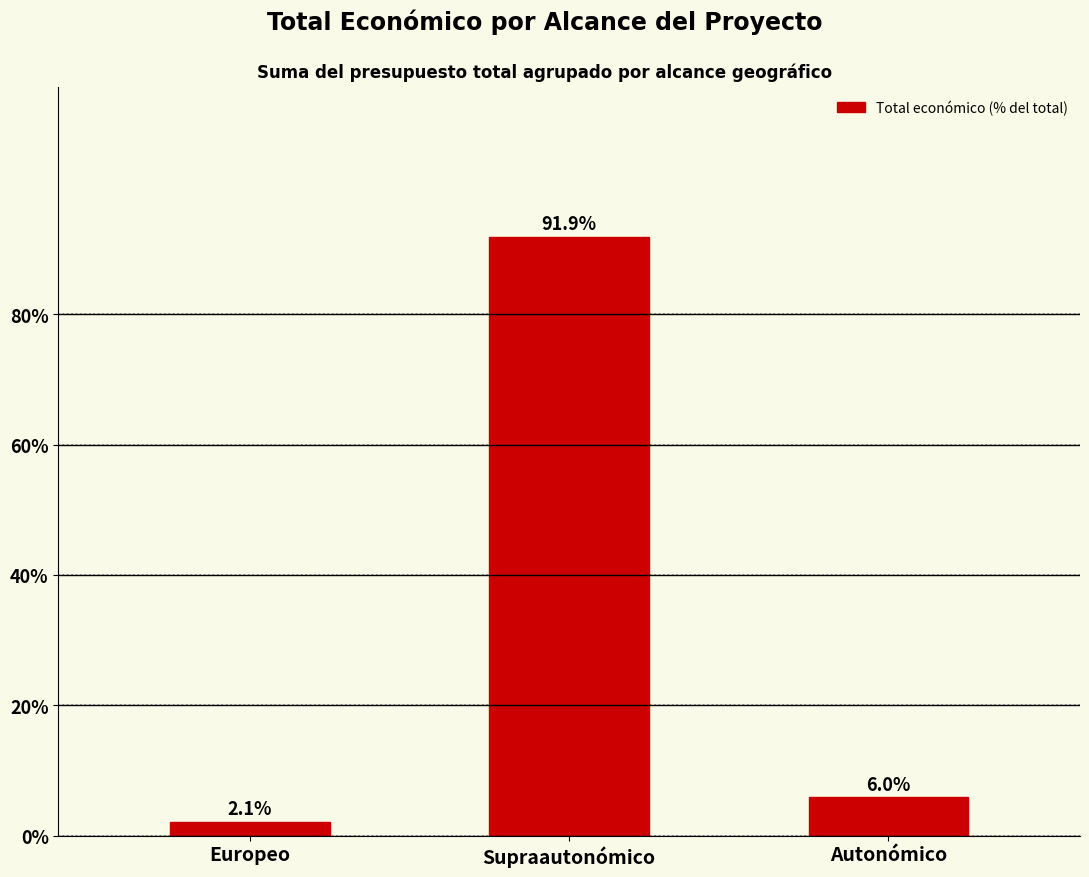

How many categories are shown in the chart?

3